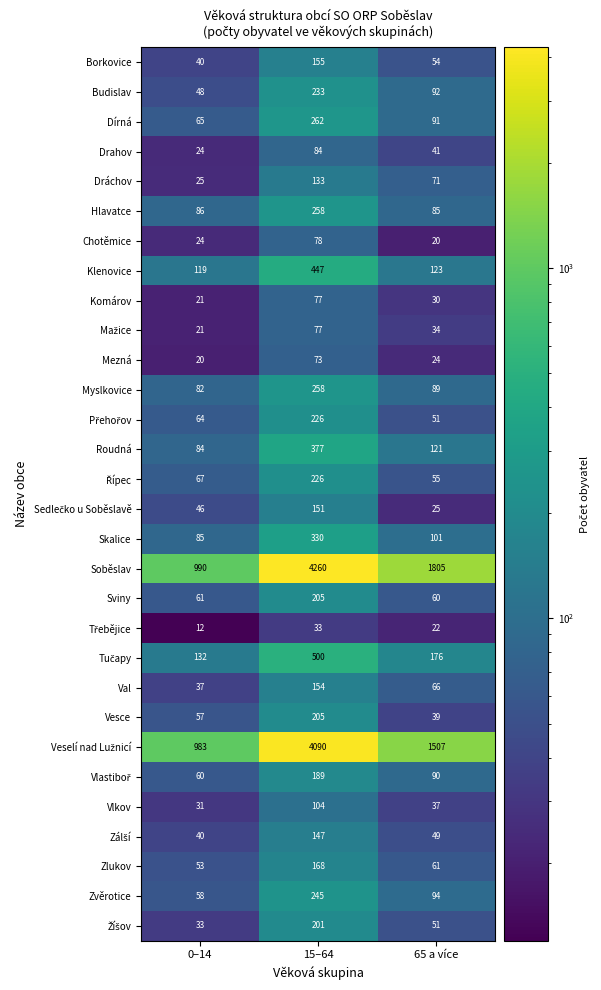

How many data points in Klenovice are less than 123?

1